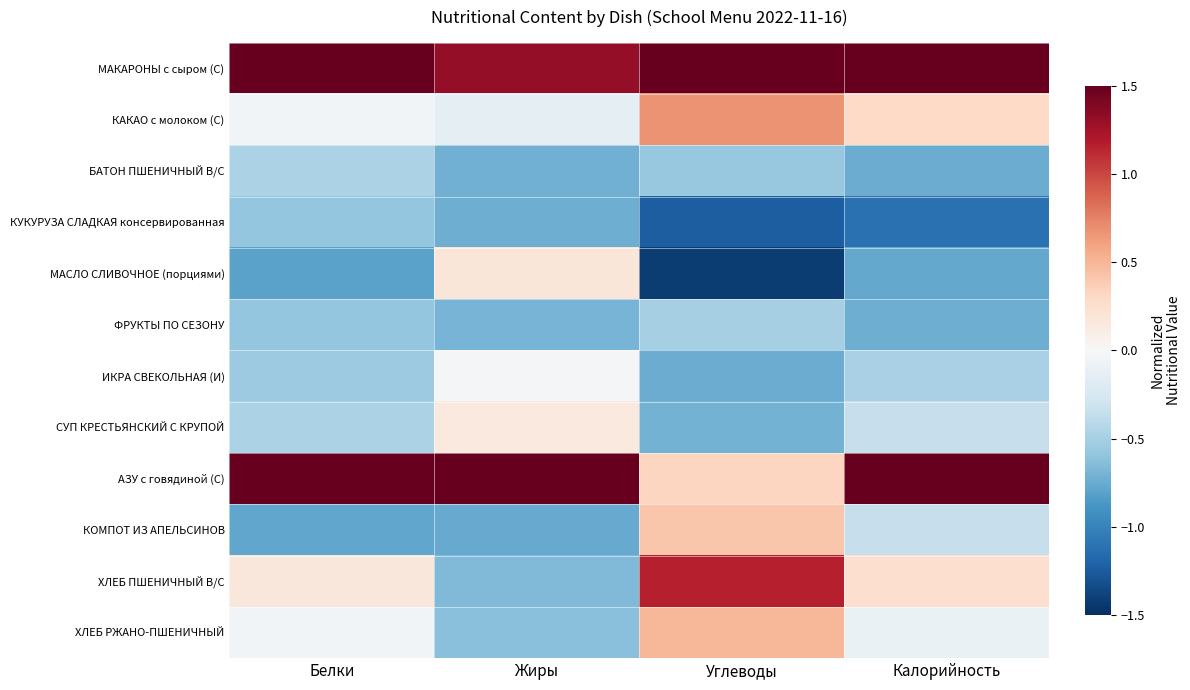

Rank the series by their maximum value, from highest to lowest.

АЗУ с говядиной (С), МАКАРОНЫ с сыром (С), ХЛЕБ ПШЕНИЧНЫЙ В/С, КАКАО с молоком (С), ХЛЕБ РЖАНО-ПШЕНИЧНЫЙ, КОМПОТ ИЗ АПЕЛЬСИНОВ, МАСЛО СЛИВОЧНОЕ (порциями), СУП КРЕСТЬЯНСКИЙ С КРУПОЙ, ИКРА СВЕКОЛЬНАЯ (И), БАТОН ПШЕНИЧНЫЙ В/С, ФРУКТЫ ПО СЕЗОНУ, КУКУРУЗА СЛАДКАЯ консервированная